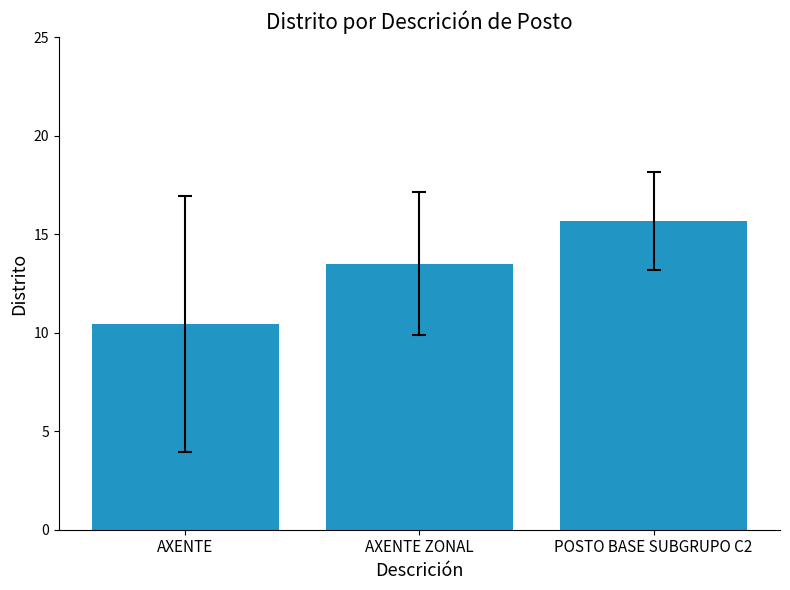

Rank the categories by value from highest to lowest.

POSTO BASE SUBGRUPO C2, AXENTE ZONAL, AXENTE